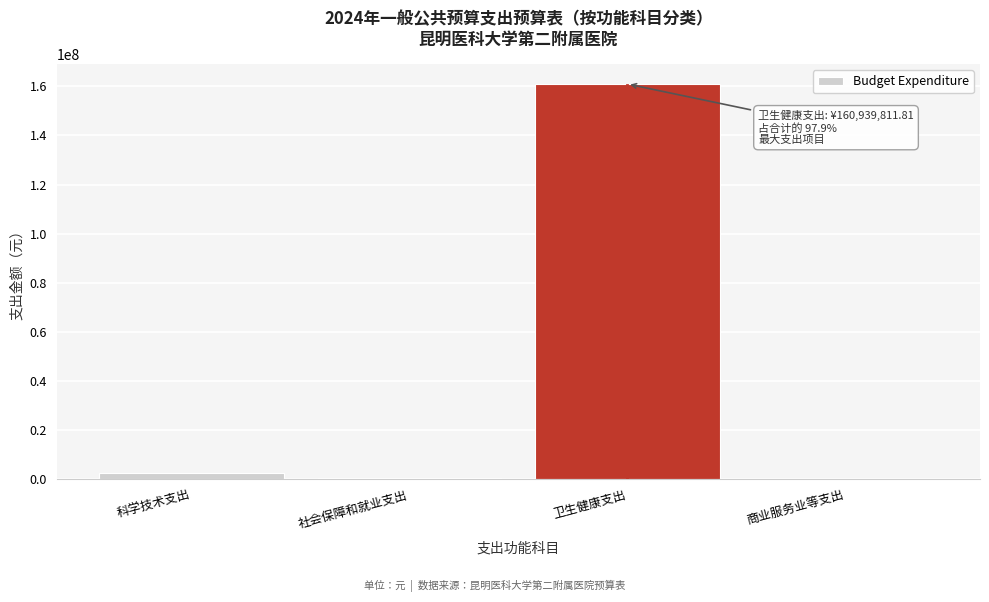

True or false: the data shows 81740921.0 at 卫生健康支出.

False